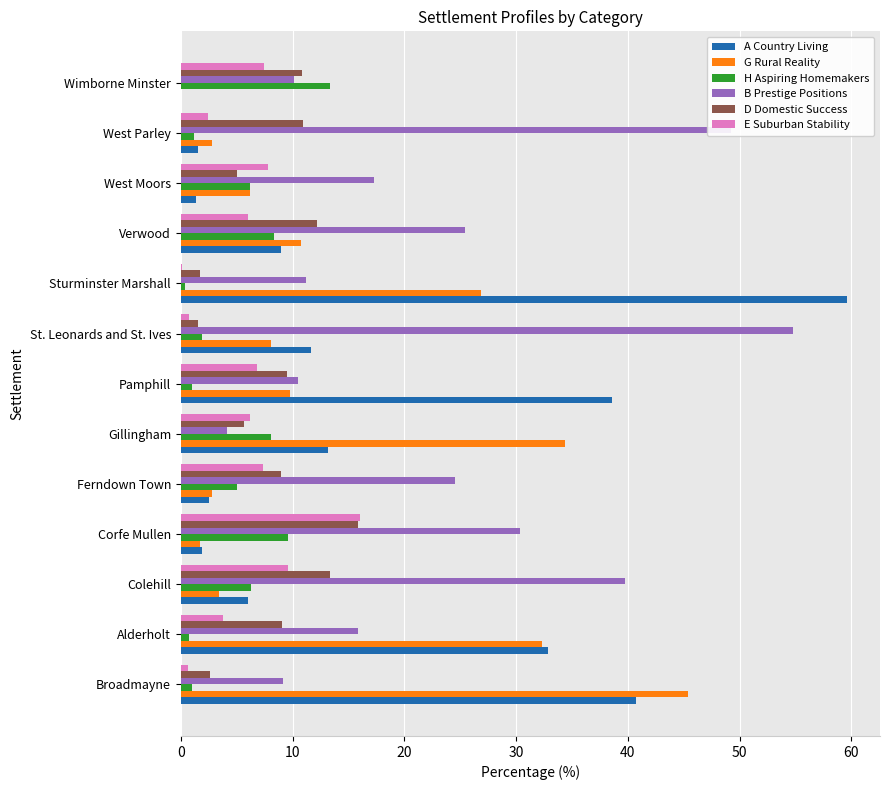

What is the sum of all G Rural Reality values?

184.4